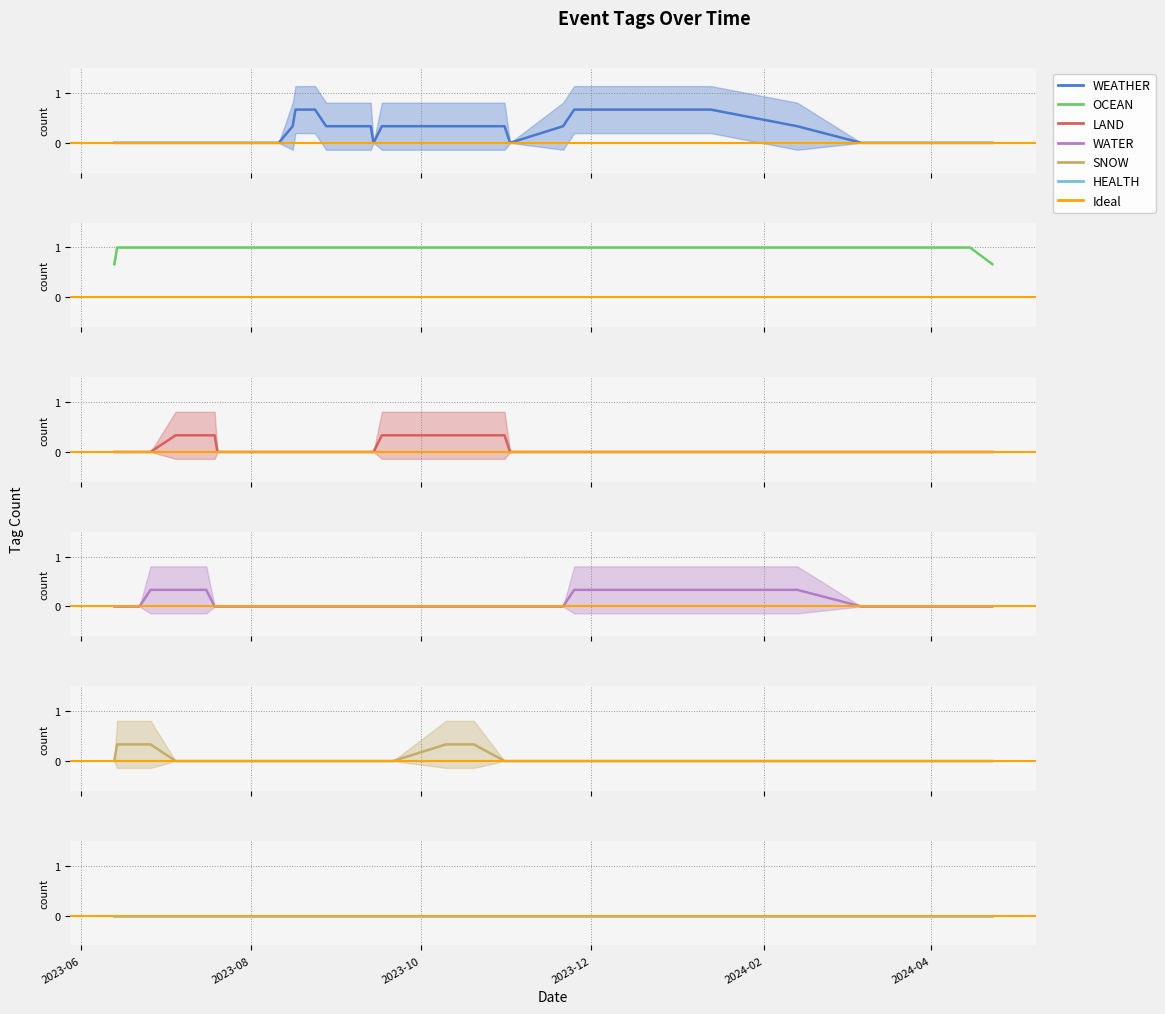

Reading left to right, transcribe all the data shown in this chart.

WEATHER: 2023-06-13=0	2023-06-14=0	2023-06-22=0	2023-06-26=0	2023-07-05=0	2023-07-16=0	2023-07-19=0	2023-07-20=0	2023-07-25=0	2023-07-31=0	2023-08-02=0	2023-08-03=0	2023-08-10=0	2023-08-11=0	2023-08-16=0	2023-08-17=1	2023-08-24=1	2023-08-28=0	2023-09-05=0	2023-09-12=1	2023-09-13=0	2023-09-14=0	2023-09-17=0	2023-09-21=1	2023-10-10=0	2023-10-18=0	2023-10-20=1	2023-10-31=0	2023-11-02=0	2023-11-21=0	2023-11-25=1	2024-01-13=1	2024-02-13=0	2024-03-07=0	2024-04-15=0	2024-04-23=0
OCEAN: 2023-06-13=1	2023-06-14=1	2023-06-22=1	2023-06-26=1	2023-07-05=1	2023-07-16=1	2023-07-19=1	2023-07-20=1	2023-07-25=1	2023-07-31=1	2023-08-02=1	2023-08-03=1	2023-08-10=1	2023-08-11=1	2023-08-16=1	2023-08-17=1	2023-08-24=1	2023-08-28=1	2023-09-05=1	2023-09-12=1	2023-09-13=1	2023-09-14=1	2023-09-17=1	2023-09-21=1	2023-10-10=1	2023-10-18=1	2023-10-20=1	2023-10-31=1	2023-11-02=1	2023-11-21=1	2023-11-25=1	2024-01-13=1	2024-02-13=1	2024-03-07=1	2024-04-15=1	2024-04-23=1
LAND: 2023-06-13=0	2023-06-14=0	2023-06-22=0	2023-06-26=0	2023-07-05=0	2023-07-16=1	2023-07-19=0	2023-07-20=0	2023-07-25=0	2023-07-31=0	2023-08-02=0	2023-08-03=0	2023-08-10=0	2023-08-11=0	2023-08-16=0	2023-08-17=0	2023-08-24=0	2023-08-28=0	2023-09-05=0	2023-09-12=0	2023-09-13=0	2023-09-14=0	2023-09-17=0	2023-09-21=1	2023-10-10=0	2023-10-18=0	2023-10-20=1	2023-10-31=0	2023-11-02=0	2023-11-21=0	2023-11-25=0	2024-01-13=0	2024-02-13=0	2024-03-07=0	2024-04-15=0	2024-04-23=0
WATER: 2023-06-13=0	2023-06-14=0	2023-06-22=0	2023-06-26=0	2023-07-05=1	2023-07-16=0	2023-07-19=0	2023-07-20=0	2023-07-25=0	2023-07-31=0	2023-08-02=0	2023-08-03=0	2023-08-10=0	2023-08-11=0	2023-08-16=0	2023-08-17=0	2023-08-24=0	2023-08-28=0	2023-09-05=0	2023-09-12=0	2023-09-13=0	2023-09-14=0	2023-09-17=0	2023-09-21=0	2023-10-10=0	2023-10-18=0	2023-10-20=0	2023-10-31=0	2023-11-02=0	2023-11-21=0	2023-11-25=0	2024-01-13=1	2024-02-13=0	2024-03-07=0	2024-04-15=0	2024-04-23=0
SNOW: 2023-06-13=0	2023-06-14=0	2023-06-22=1	2023-06-26=0	2023-07-05=0	2023-07-16=0	2023-07-19=0	2023-07-20=0	2023-07-25=0	2023-07-31=0	2023-08-02=0	2023-08-03=0	2023-08-10=0	2023-08-11=0	2023-08-16=0	2023-08-17=0	2023-08-24=0	2023-08-28=0	2023-09-05=0	2023-09-12=0	2023-09-13=0	2023-09-14=0	2023-09-17=0	2023-09-21=0	2023-10-10=0	2023-10-18=1	2023-10-20=0	2023-10-31=0	2023-11-02=0	2023-11-21=0	2023-11-25=0	2024-01-13=0	2024-02-13=0	2024-03-07=0	2024-04-15=0	2024-04-23=0
HEALTH: 2023-06-13=0	2023-06-14=0	2023-06-22=0	2023-06-26=0	2023-07-05=0	2023-07-16=0	2023-07-19=0	2023-07-20=0	2023-07-25=0	2023-07-31=0	2023-08-02=0	2023-08-03=0	2023-08-10=0	2023-08-11=0	2023-08-16=0	2023-08-17=0	2023-08-24=0	2023-08-28=0	2023-09-05=0	2023-09-12=0	2023-09-13=0	2023-09-14=0	2023-09-17=0	2023-09-21=0	2023-10-10=0	2023-10-18=0	2023-10-20=0	2023-10-31=0	2023-11-02=0	2023-11-21=0	2023-11-25=0	2024-01-13=0	2024-02-13=0	2024-03-07=0	2024-04-15=0	2024-04-23=0